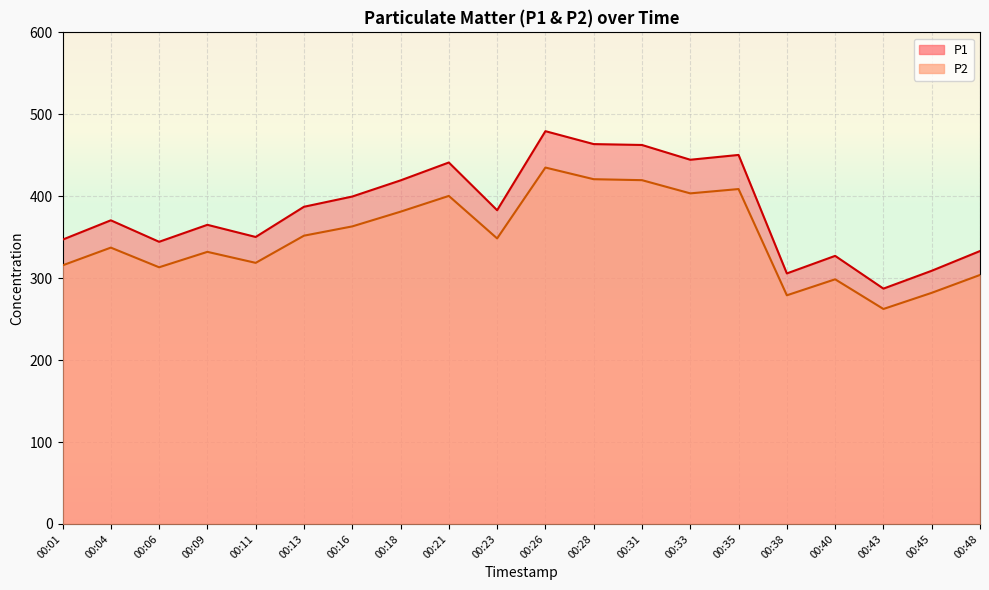

What is the maximum value shown in the chart?

479.4